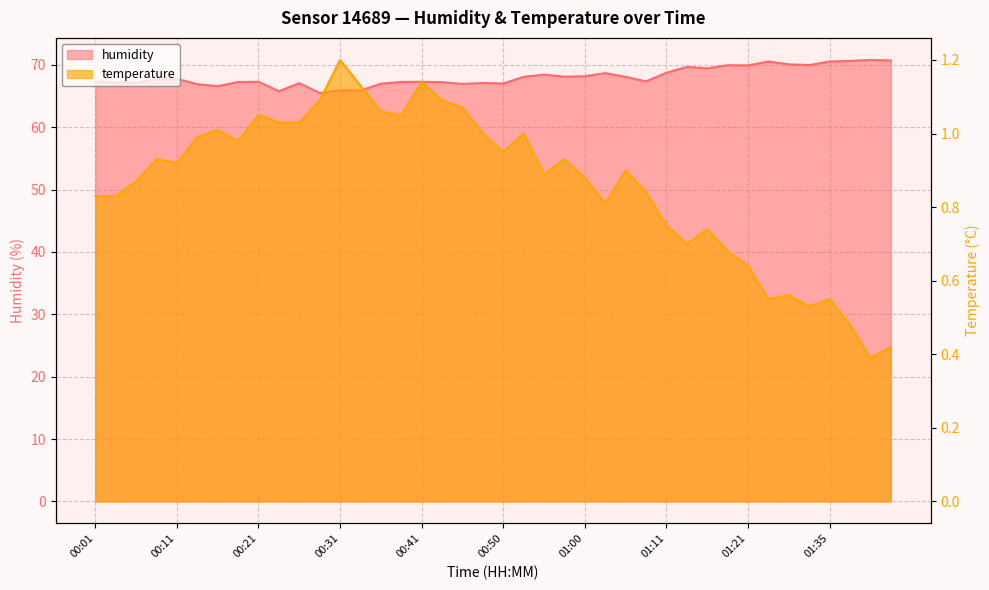

At which category does temperature reach its first local peak?

00:09